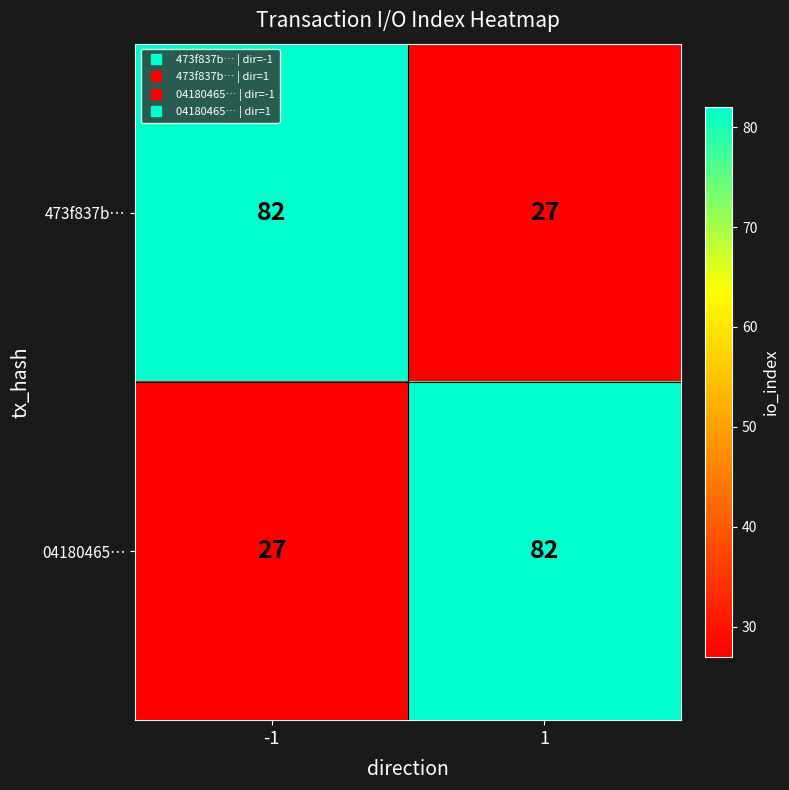

What is the total value across all series at 1?

109